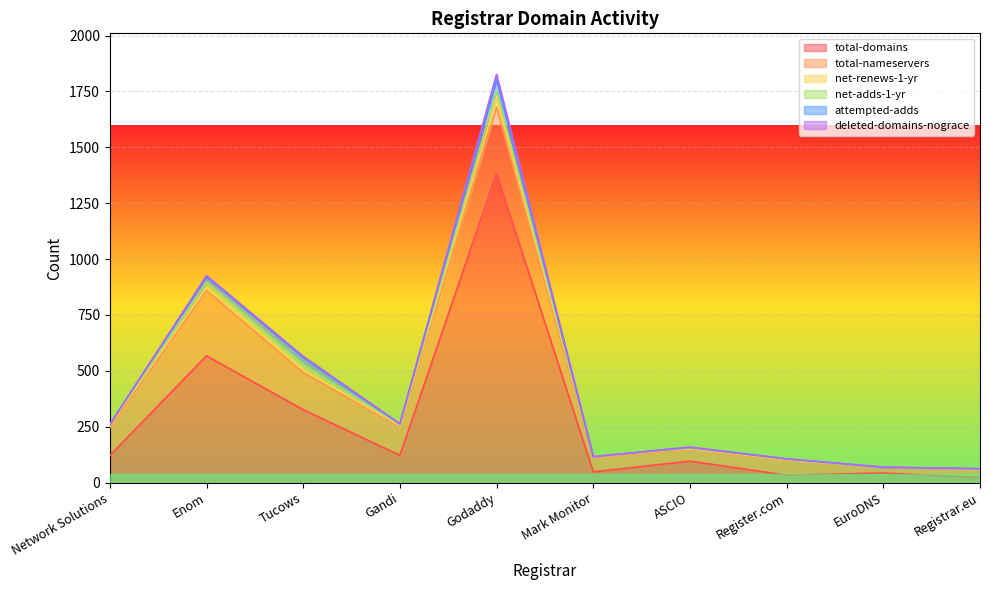

Reading left to right, list all the values displayed in this chart.

total-domains: Network Solutions=121	Enom=567	Tucows=326	Gandi=122	Godaddy=1383	Mark Monitor=48	ASCIO=96	Register.com=33	EuroDNS=43	Registrar.eu=23
total-nameservers: Network Solutions=125	Enom=292	Tucows=166	Gandi=127	Godaddy=297	Mark Monitor=64	ASCIO=52	Register.com=68	EuroDNS=26	Registrar.eu=37
net-renews-1-yr: Network Solutions=10	Enom=15	Tucows=12	Gandi=5	Godaddy=40	Mark Monitor=4	ASCIO=4	Register.com=2	EuroDNS=0	Registrar.eu=0
net-adds-1-yr: Network Solutions=1	Enom=23	Tucows=25	Gandi=3	Godaddy=35	Mark Monitor=0	ASCIO=2	Register.com=1	EuroDNS=0	Registrar.eu=1
attempted-adds: Network Solutions=3	Enom=23	Tucows=31	Gandi=5	Godaddy=48	Mark Monitor=0	ASCIO=3	Register.com=2	EuroDNS=0	Registrar.eu=1
deleted-domains-nograce: Network Solutions=0	Enom=6	Tucows=5	Gandi=1	Godaddy=24	Mark Monitor=0	ASCIO=2	Register.com=0	EuroDNS=0	Registrar.eu=0